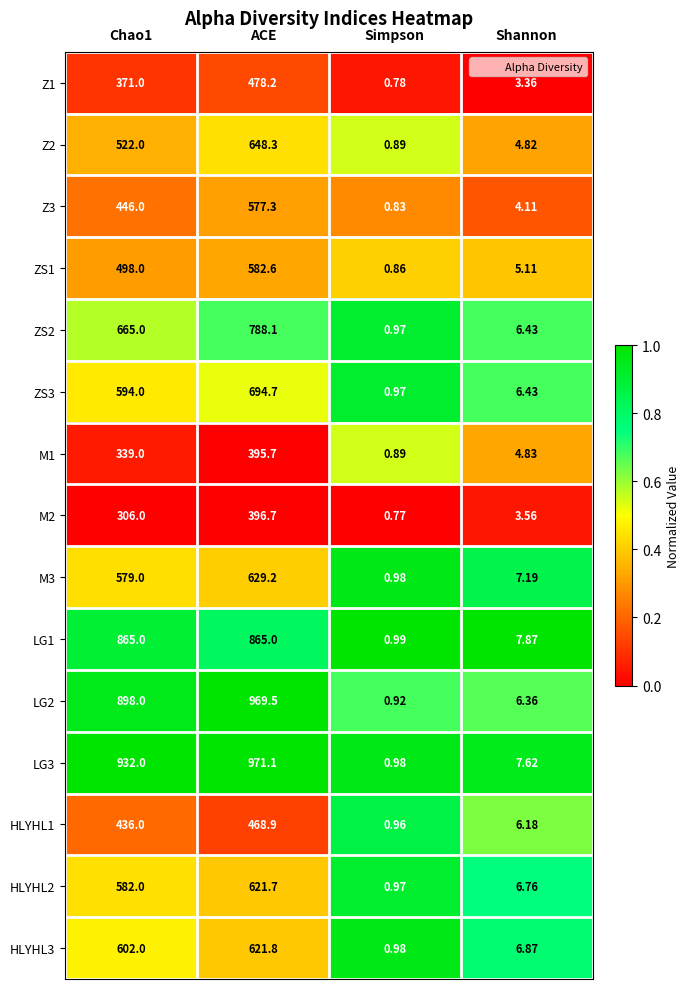

Which label corresponds to the smallest value in the chart?

Simpson